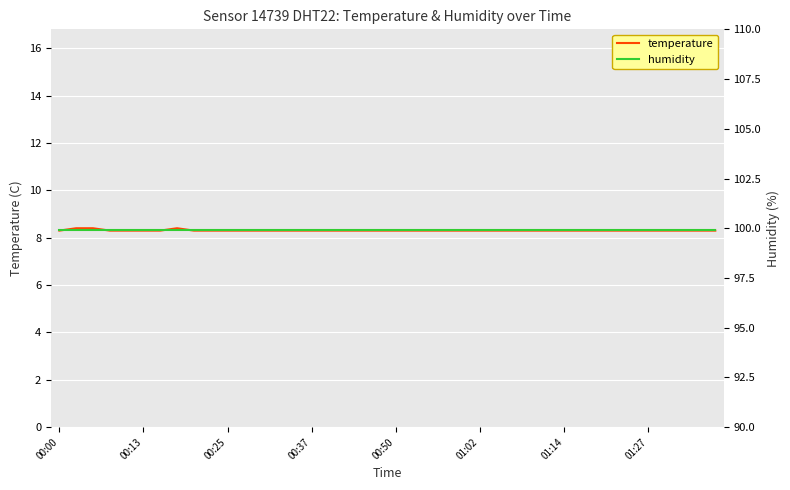

Reading left to right, transcribe all the data shown in this chart.

temperature: 8.3	8.4	8.4	8.3	8.3	8.3	8.3	8.4	8.3	8.3	8.3	8.3	8.3	8.3	8.3	8.3	8.3	8.3	8.3	8.3	8.3	8.3	8.3	8.3	8.3	8.3	8.3	8.3	8.3	8.3	8.3	8.3	8.3	8.3	8.3	8.3	8.3	8.3	8.3	8.3
humidity: 99.9	99.9	99.9	99.9	99.9	99.9	99.9	99.9	99.9	99.9	99.9	99.9	99.9	99.9	99.9	99.9	99.9	99.9	99.9	99.9	99.9	99.9	99.9	99.9	99.9	99.9	99.9	99.9	99.9	99.9	99.9	99.9	99.9	99.9	99.9	99.9	99.9	99.9	99.9	99.9